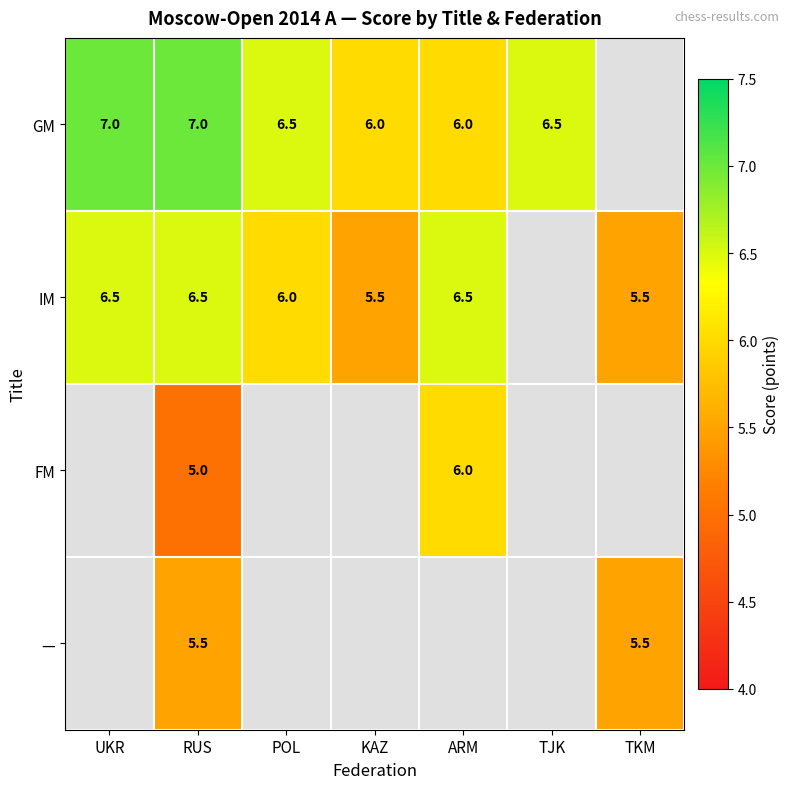

Is the value of — at RUS greater than the value of GM at POL?

No